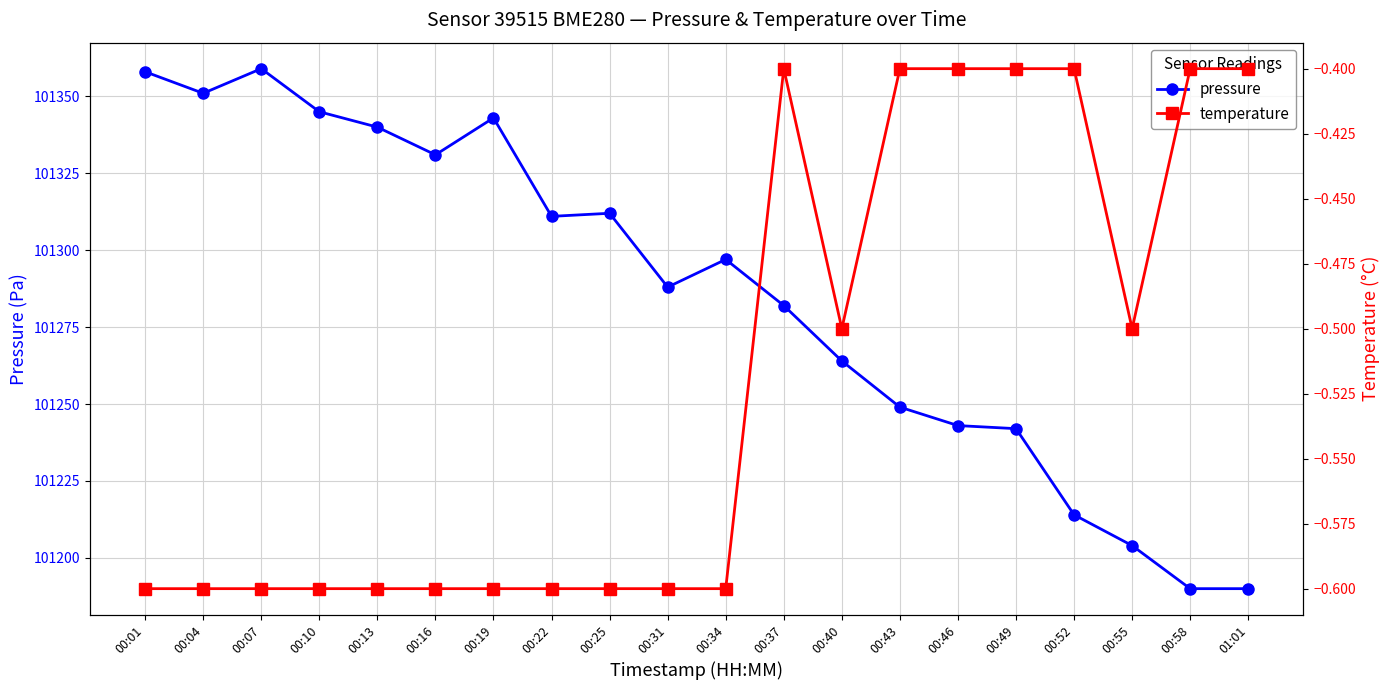

What is the label of the 2nd point from the left?

00:04